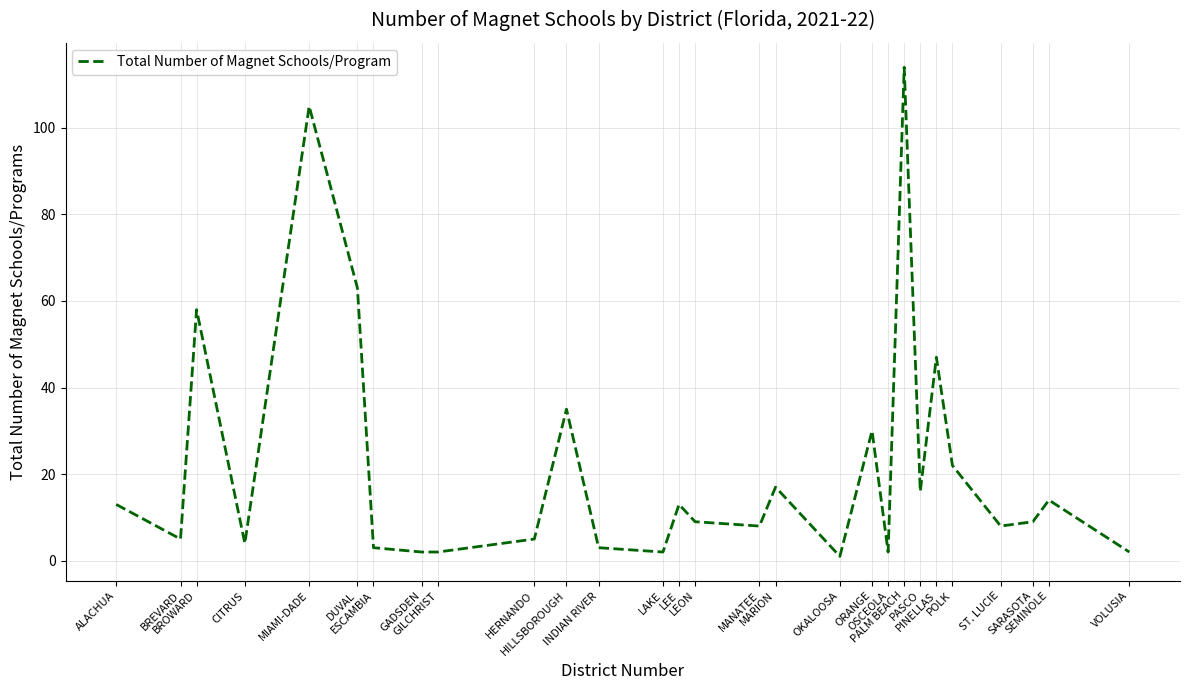

Which has a higher value, DUVAL or INDIAN RIVER?

DUVAL